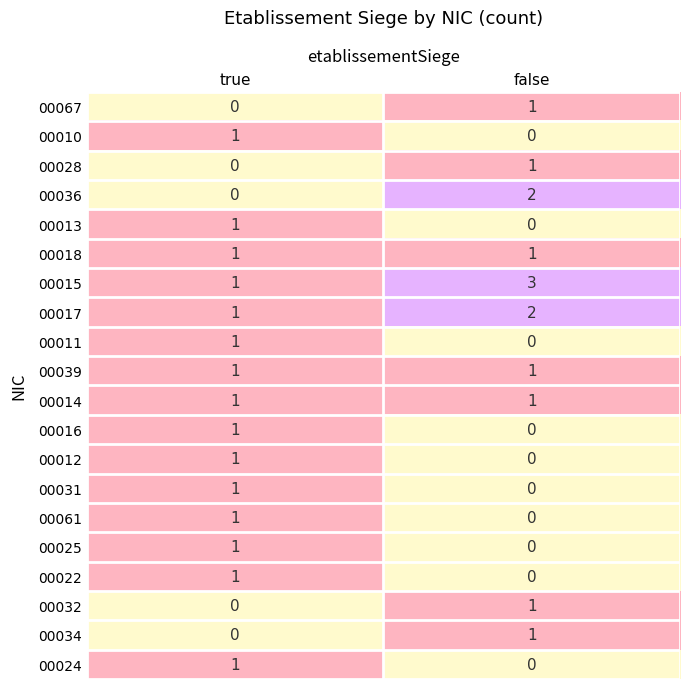

At which category is the sum across all series the highest?

true